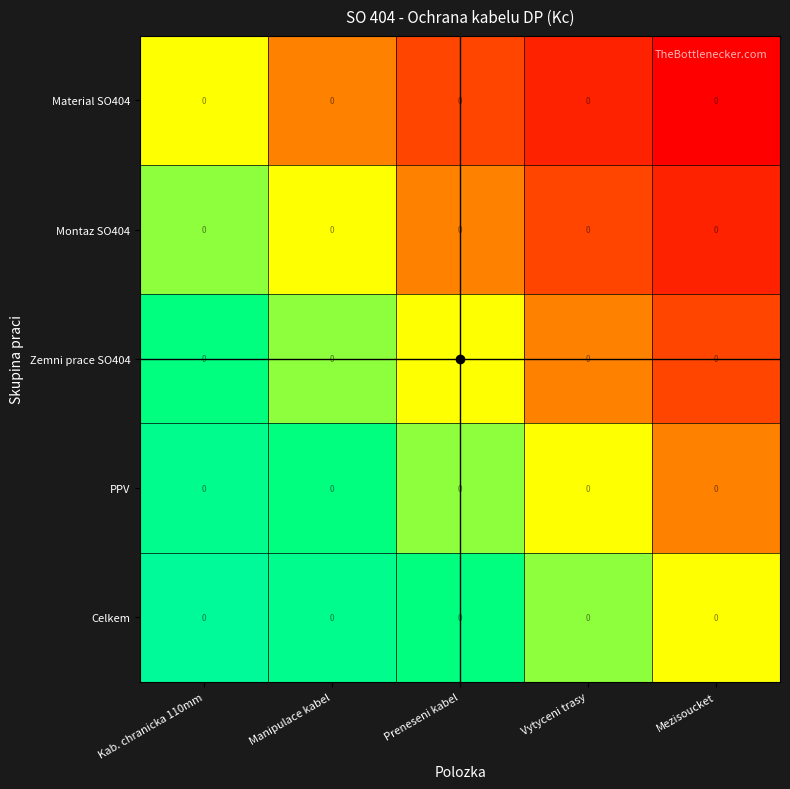

Rank the series by their maximum value, from lowest to highest.

Material SO404, Montaz SO404, Zemni prace SO404, PPV, Celkem